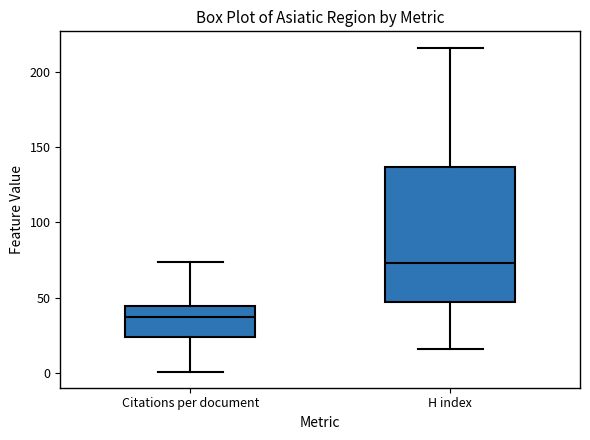

Reading left to right, read every box against the y-axis: the position of its median line, the range the box covers, and the ends of its whiskers. The values are not printed on the chart, so give them approximately, as read against the axis.

Citations per document: median 35, box 25 to 45, whiskers 0 to 75
H index: median 75, box 45 to 135, whiskers 15 to 215